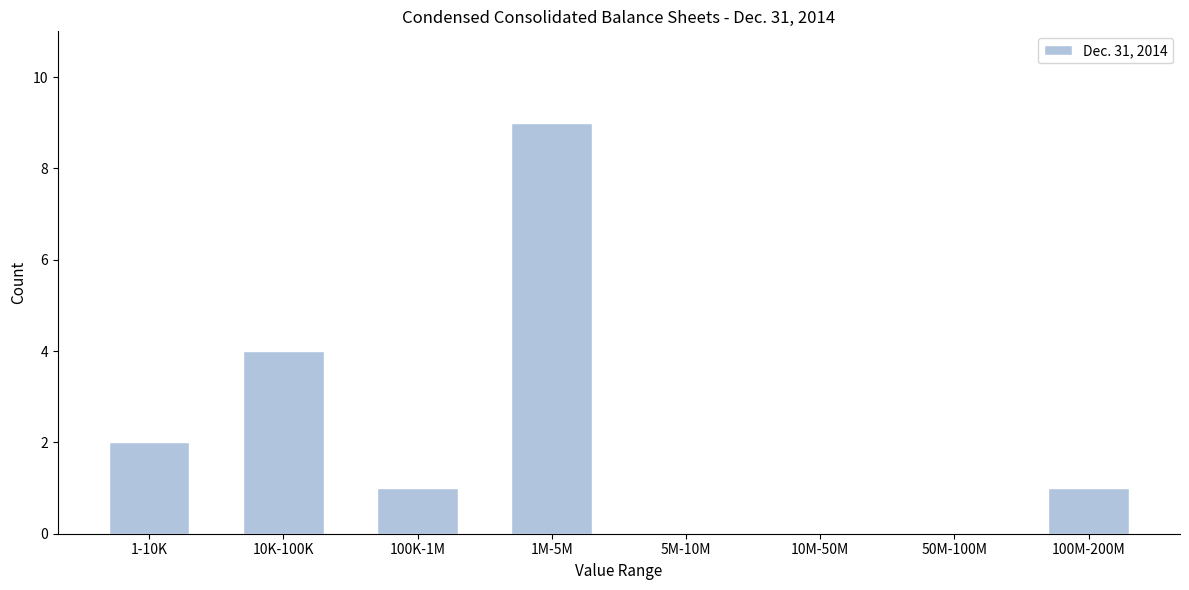

Reading left to right, extract all data points from this chart.

1-10K=2	10K-100K=4	100K-1M=1	1M-5M=9	5M-10M=0	10M-50M=0	50M-100M=0	100M-200M=1